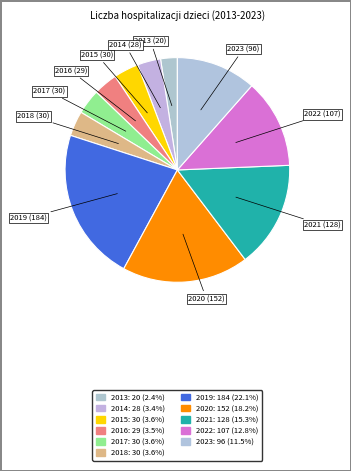

The 2019 slice represents 35% of the pie. True or false?

False